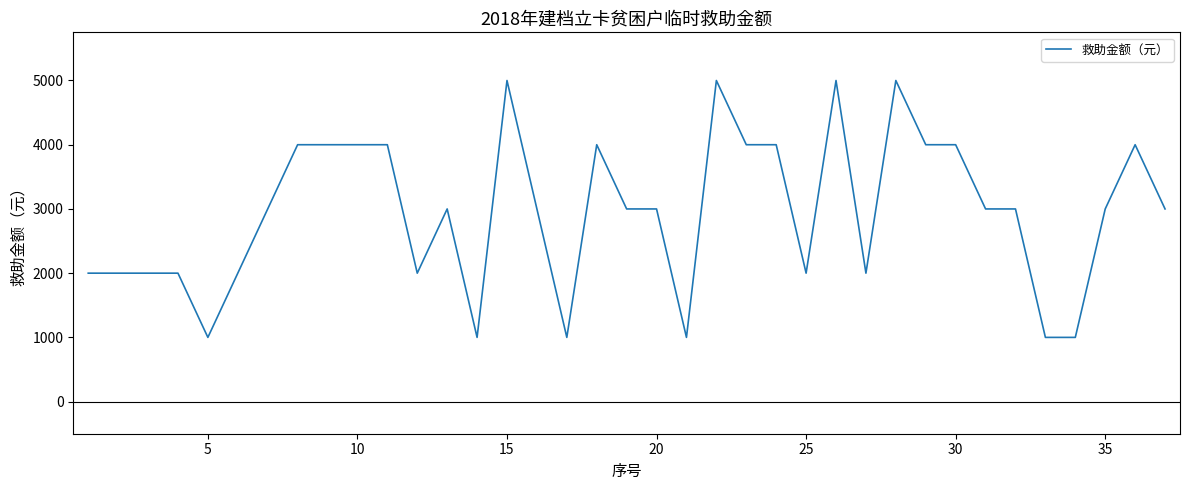

What is the maximum value shown in the chart?

5000